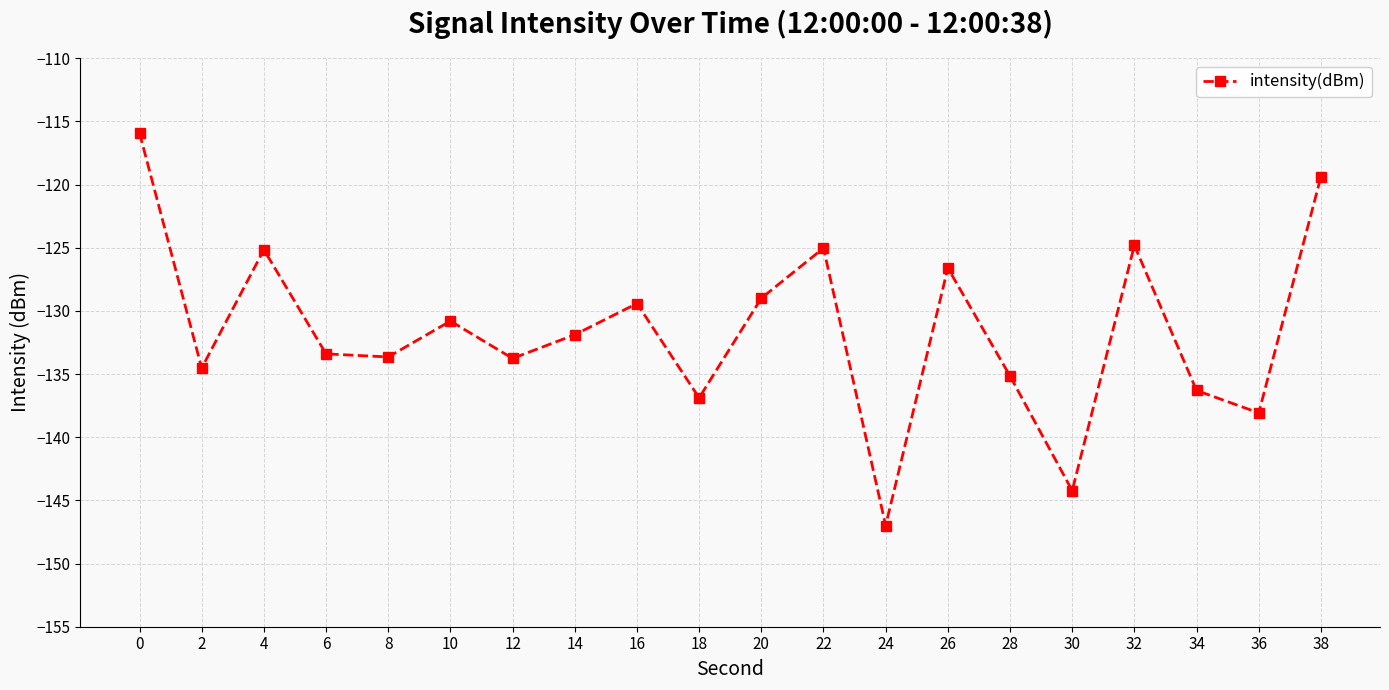

Which label corresponds to the smallest value in the chart?

24